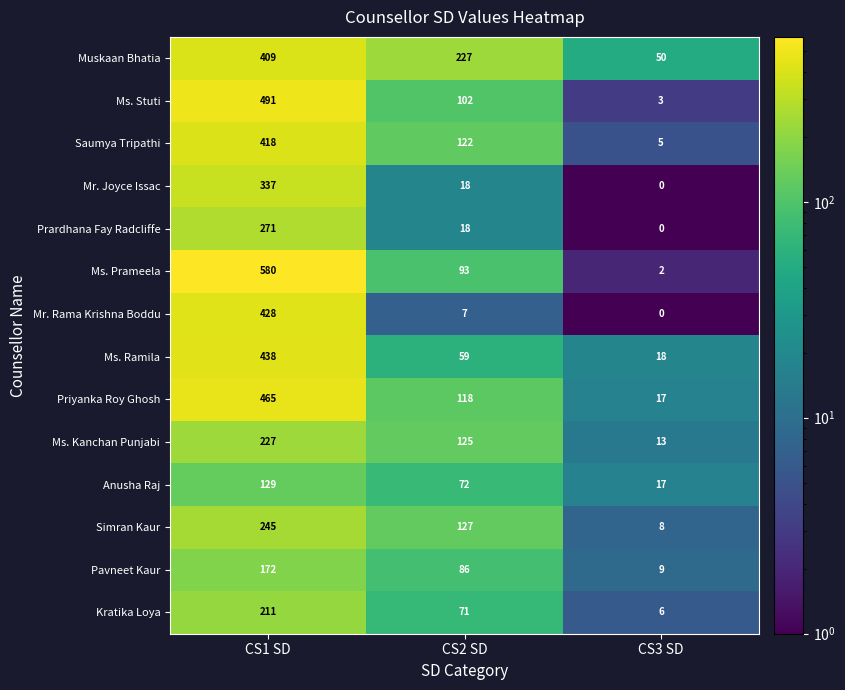

Count the number of data series in this chart.

14